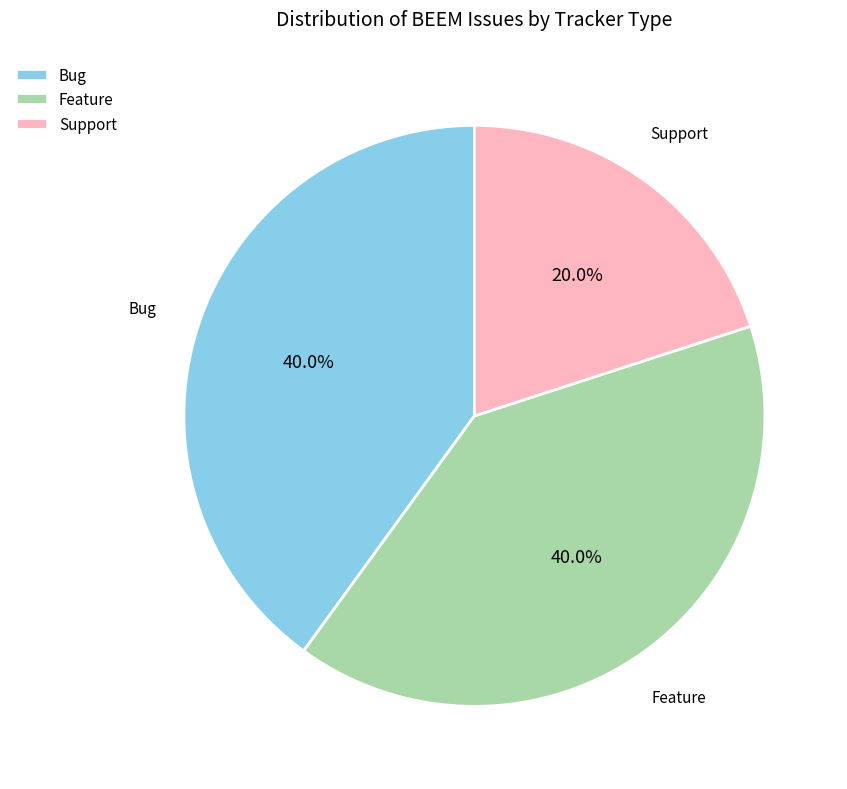

To the nearest percent, what is the average slice percentage?

33%